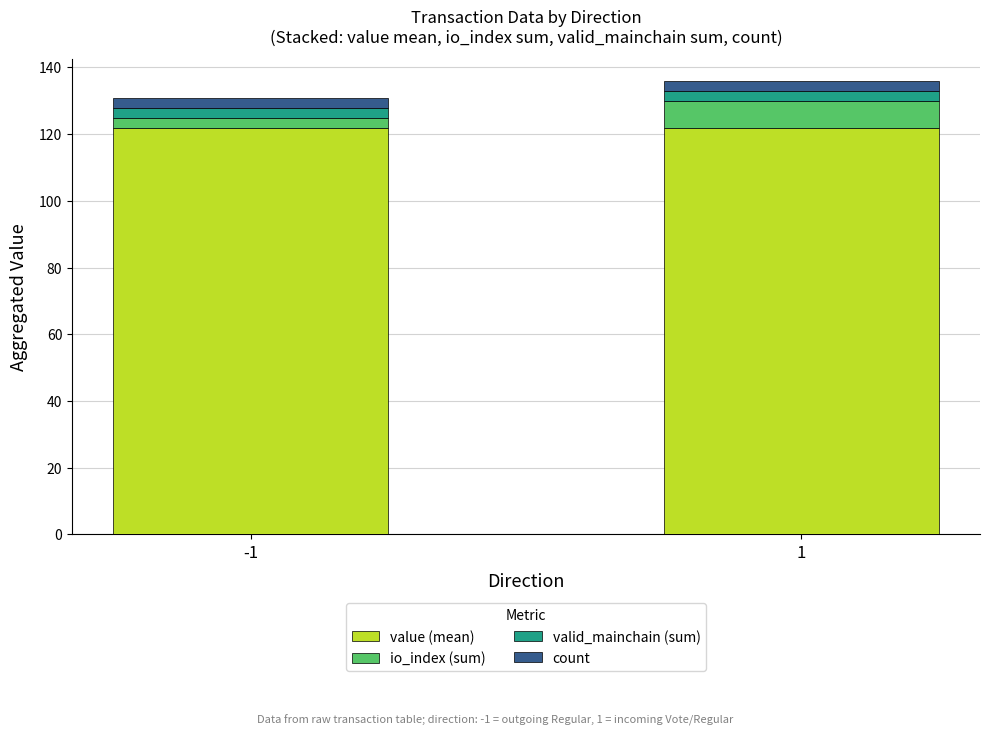

What is the minimum value for value (mean)?

121.8